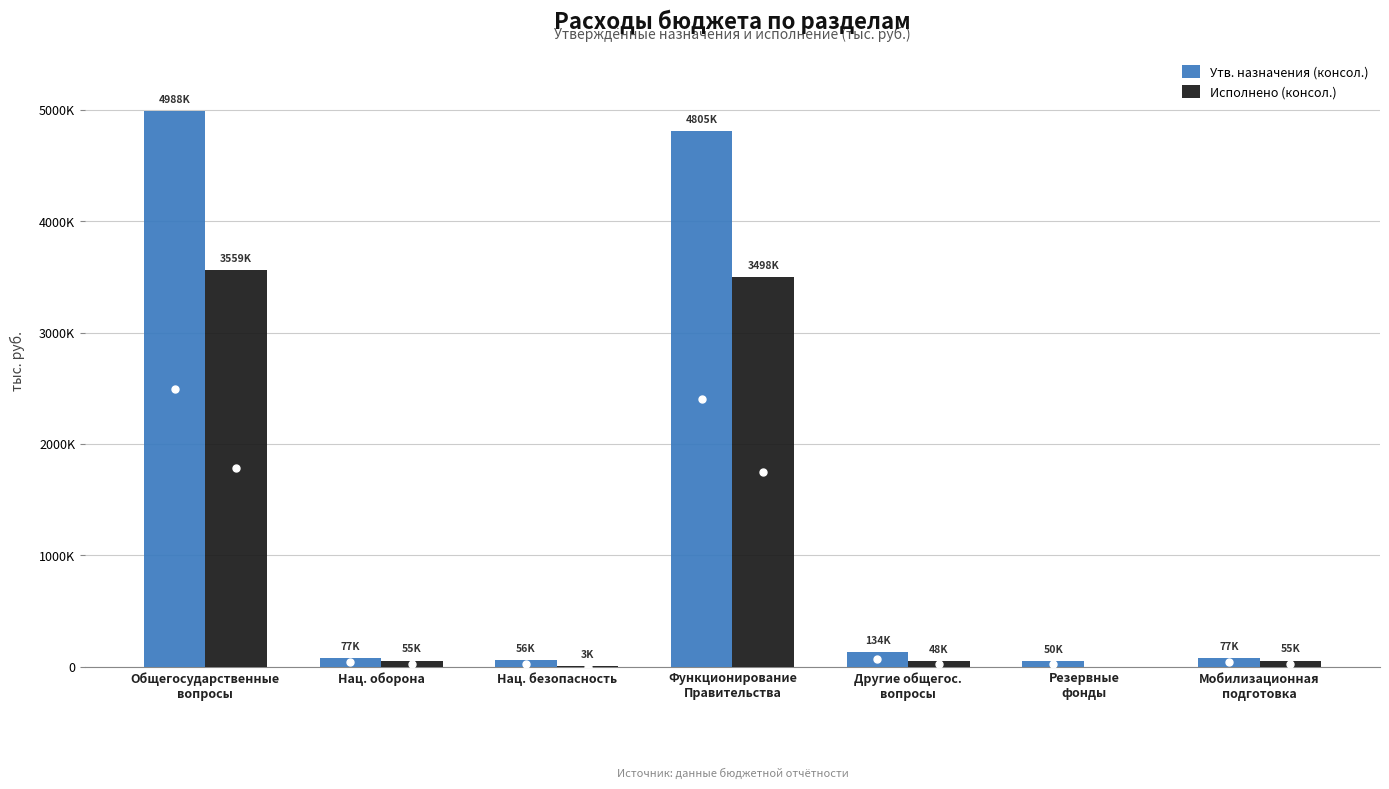

Are the bars grouped side by side (vs. stacked)?

Yes